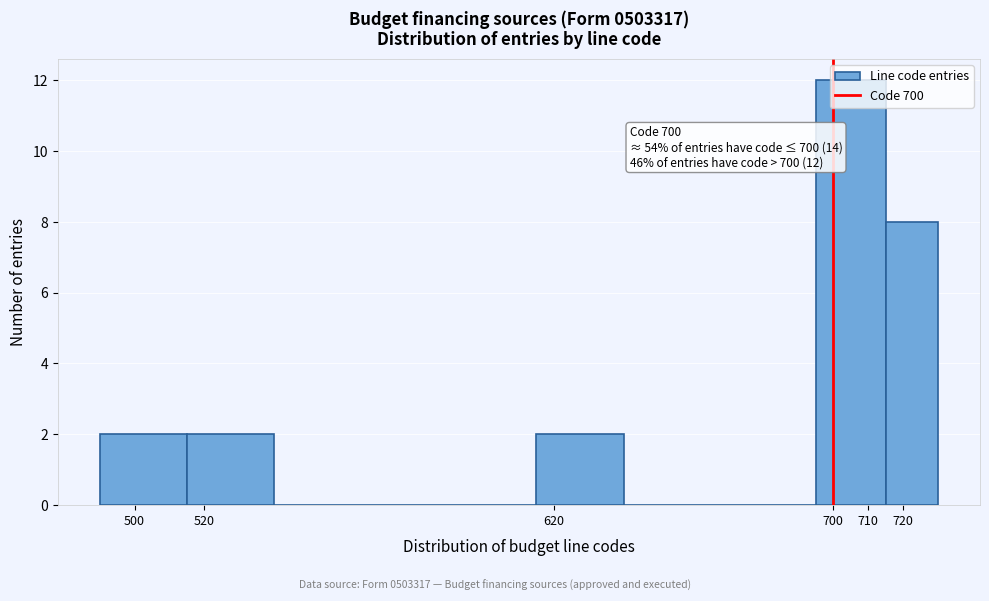

Over which range of the x-axis is the bar tallest?

695 to 715